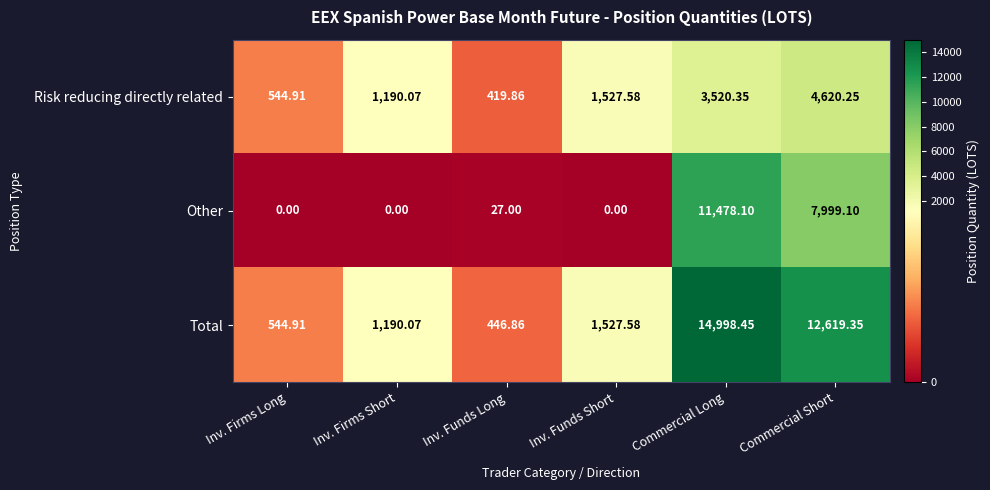

Where is Total nearest to the value 7722?

Commercial Short